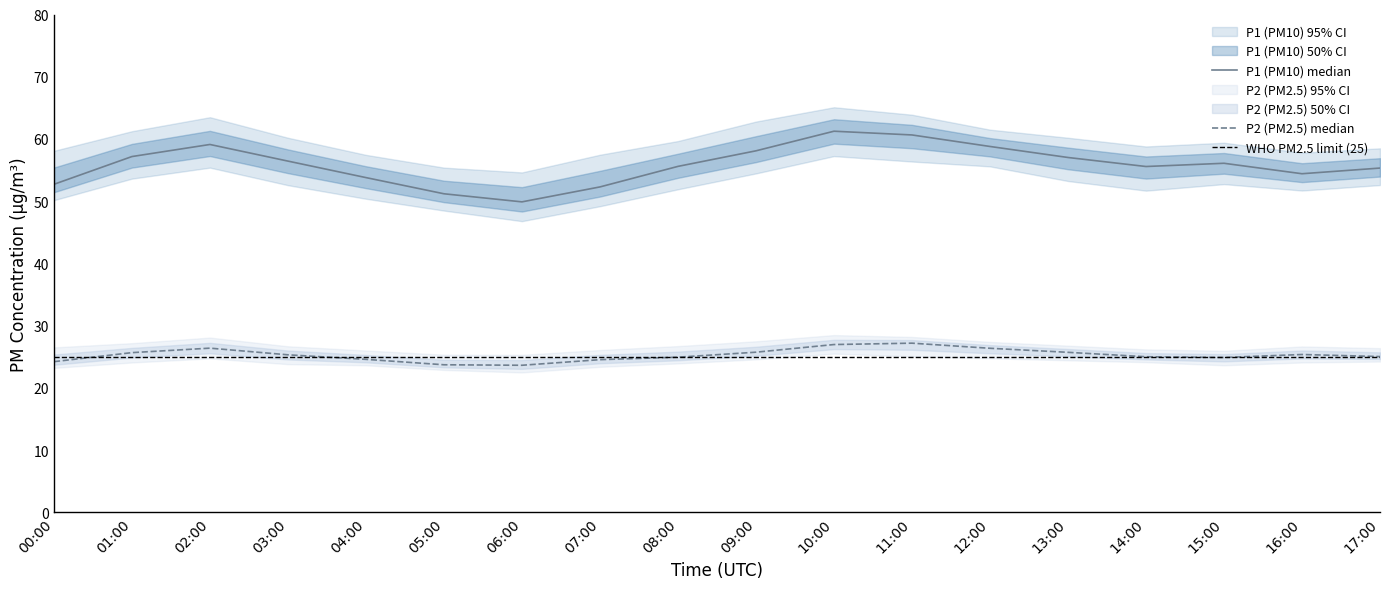

Between 09:00 and 10:00, which series saw the biggest shift?

P1